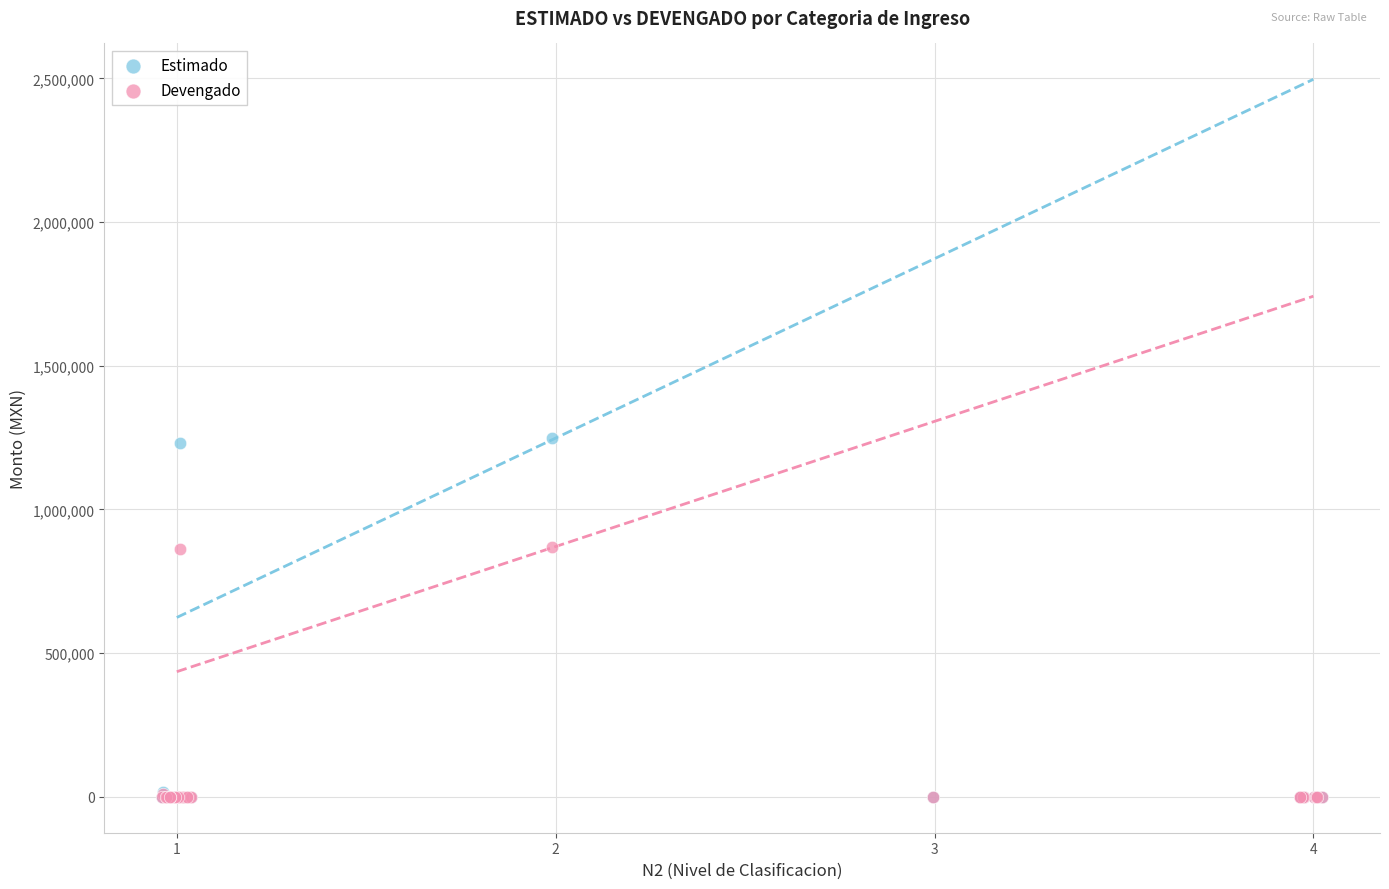

Which series reaches the maximum Y coordinate?

Estimado